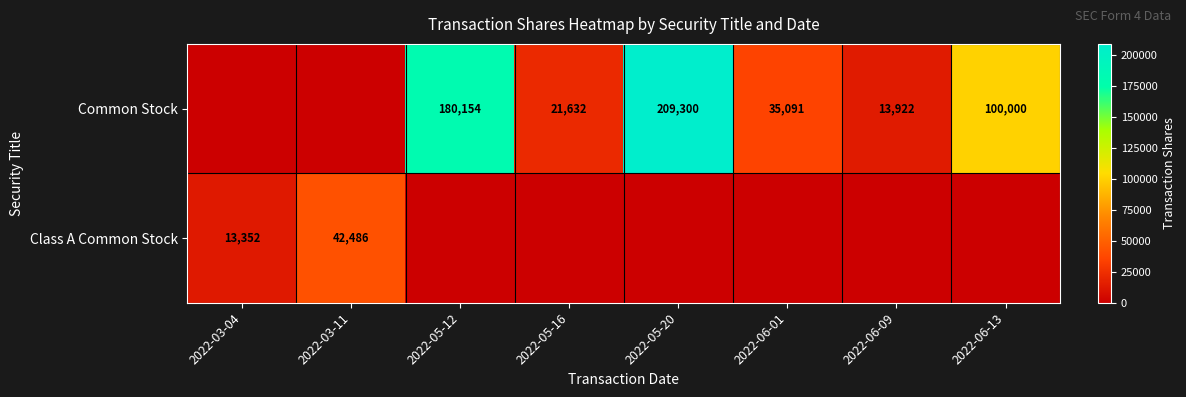

The value of Common Stock at 2022-05-12 is 180154. True or false?

True